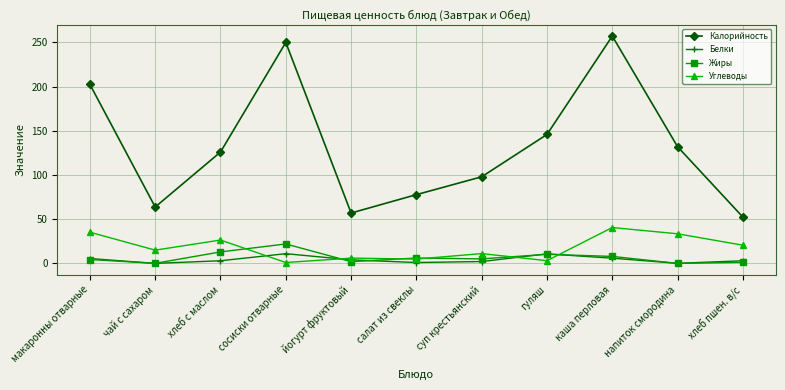

The Калорийность series shows 98.0 at суп крестьянский. True or false?

True